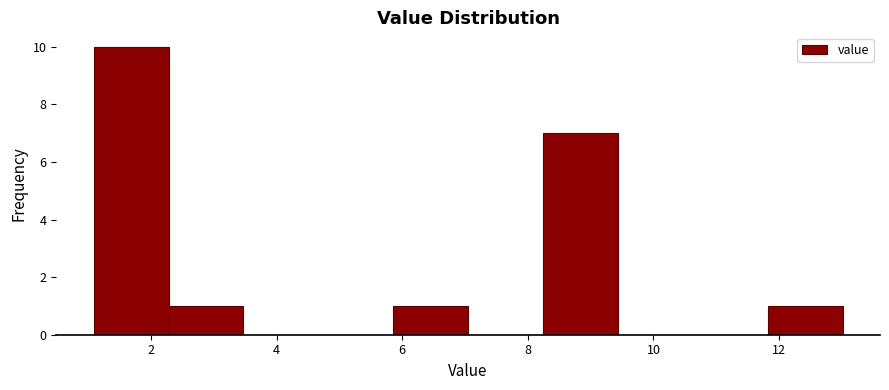

Reading left to right, list every bar in this chart as the range it spans on the x-axis followed by its height. Neither the bar edges nor the heights are printed on the chart, so give them approximately, as read against the axes.

1.0 to 2.2: 10
2.2 to 3.4: 1
3.4 to 4.6: 0
4.6 to 5.8: 0
5.8 to 7.0: 1
7.0 to 8.2: 0
8.2 to 9.4: 7
9.4 to 10.6: 0
10.6 to 11.8: 0
11.8 to 13.0: 1